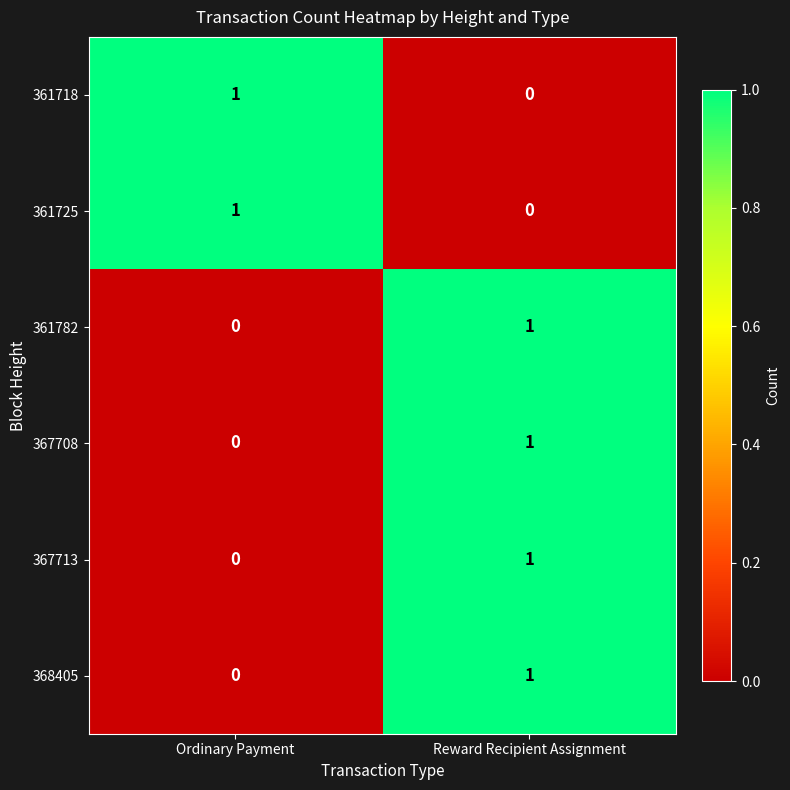

Where is 361725 nearest to the value 0?

Reward Recipient Assignment